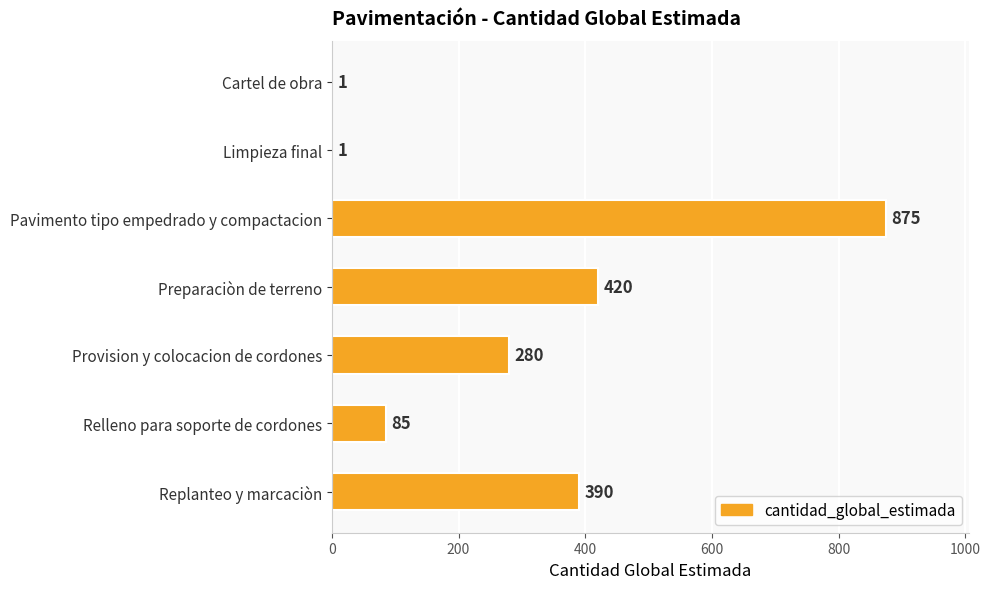

What is the sum of the values at Preparaciòn de terreno and Replanteo y marcaciòn?

810